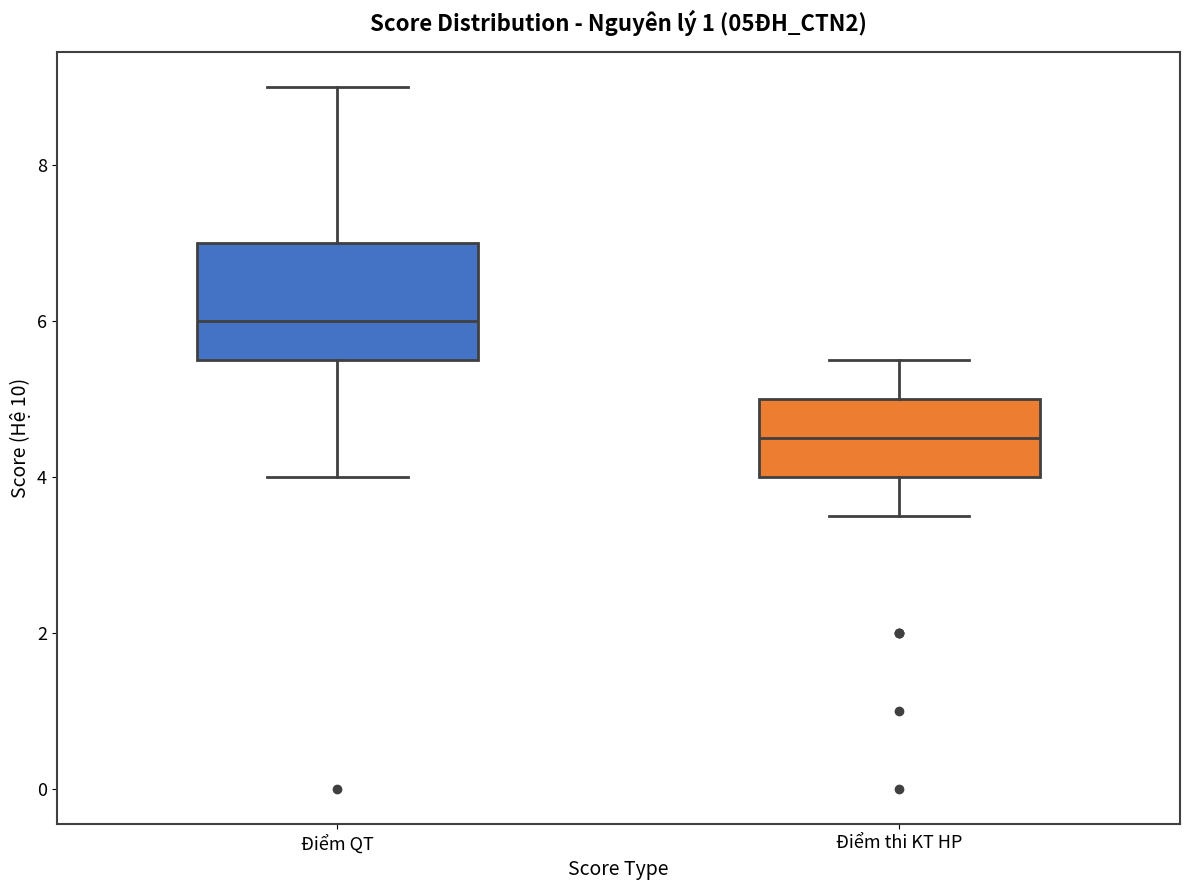

Which box has the lowest median line?

Điểm thi KT HP